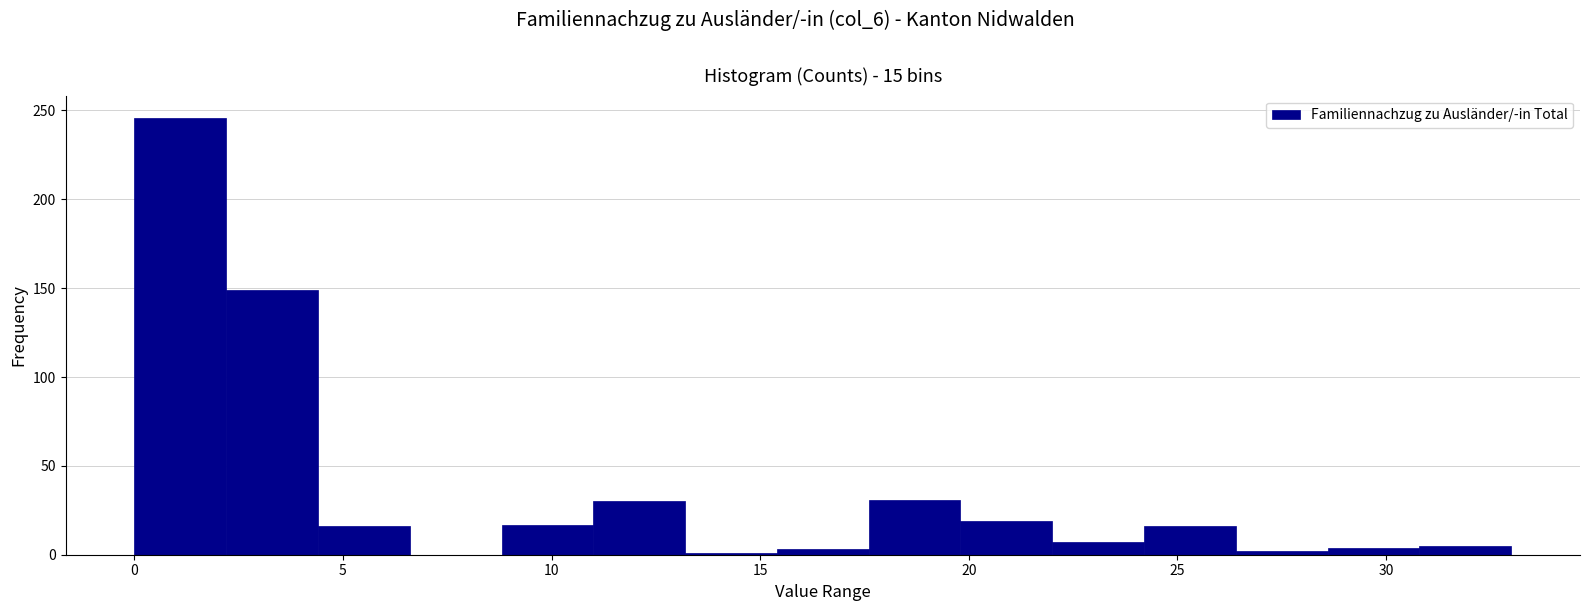

Reading left to right, list every bar in this chart as the range it spans on the x-axis followed by its height. Neither the bar edges nor the heights are printed on the chart, so give them approximately, as read against the axes.

0.0 to 2.2: 245
2.2 to 4.4: 150
4.4 to 6.6: 15
6.6 to 8.8: 0
8.8 to 11.0: 15
11.0 to 13.2: 30
13.2 to 15.4: under 5
15.4 to 17.6: under 5
17.6 to 19.8: 30
19.8 to 22.0: 20
22.0 to 24.2: 5
24.2 to 26.4: 15
26.4 to 28.6: under 5
28.6 to 30.8: under 5
30.8 to 33.0: 5